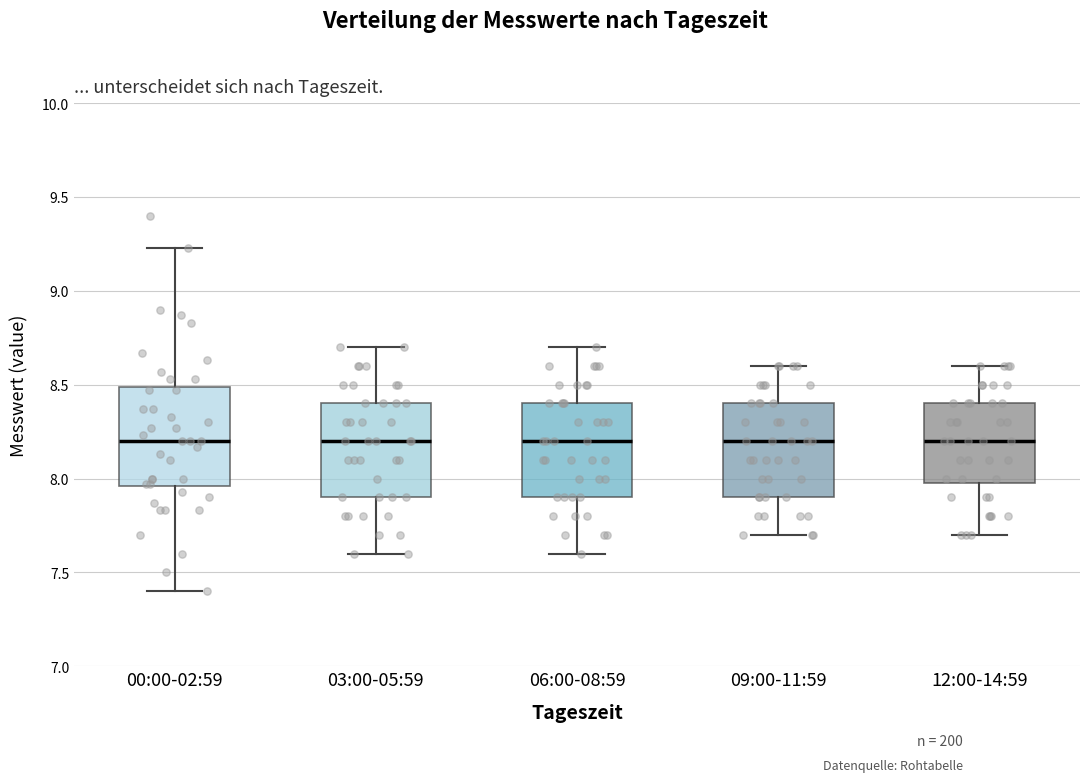

Reading left to right, read every box against the y-axis: the position of its median line, the range the box covers, and the ends of its whiskers. The values are not printed on the chart, so give them approximately, as read against the axis.

00:00-02:59: median 8.20, box 7.95 to 8.50, whiskers 7.40 to 9.25
03:00-05:59: median 8.20, box 7.90 to 8.40, whiskers 7.60 to 8.70
06:00-08:59: median 8.20, box 7.90 to 8.40, whiskers 7.60 to 8.70
09:00-11:59: median 8.20, box 7.90 to 8.40, whiskers 7.70 to 8.60
12:00-14:59: median 8.20, box 8.00 to 8.40, whiskers 7.70 to 8.60